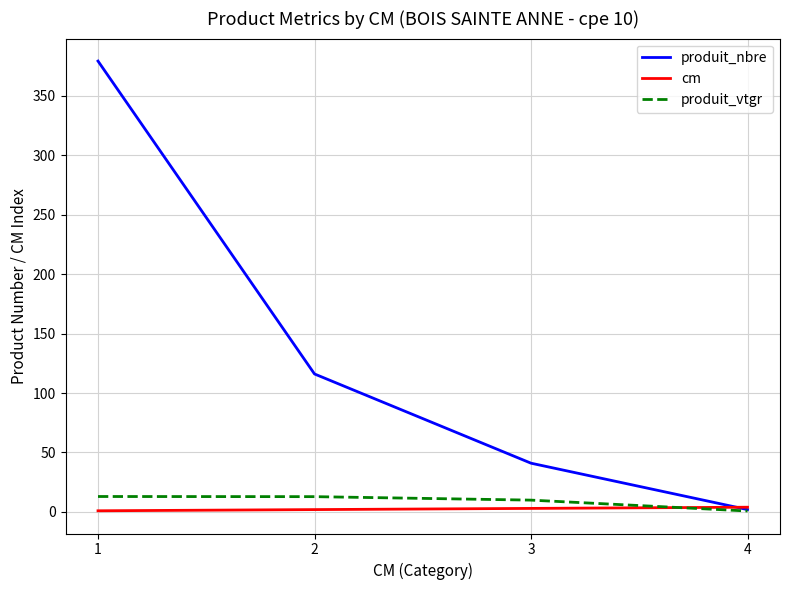

Rank the series at 3 from highest to lowest value.

produit_nbre, produit_vtgr, cm